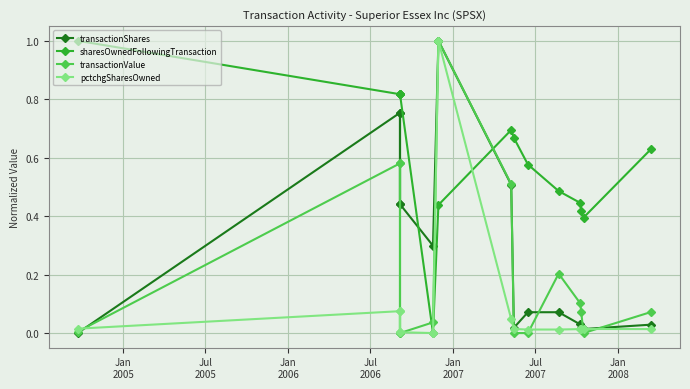

Which series has the largest total across all categories?

sharesOwnedFollowingTransaction